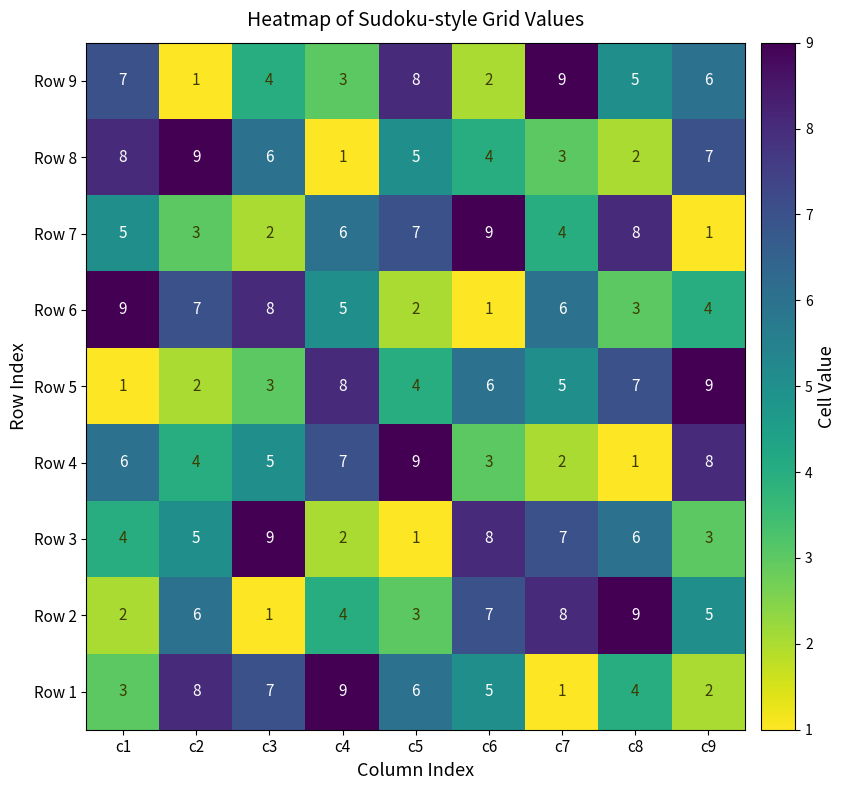

What is the greatest value displayed?

9